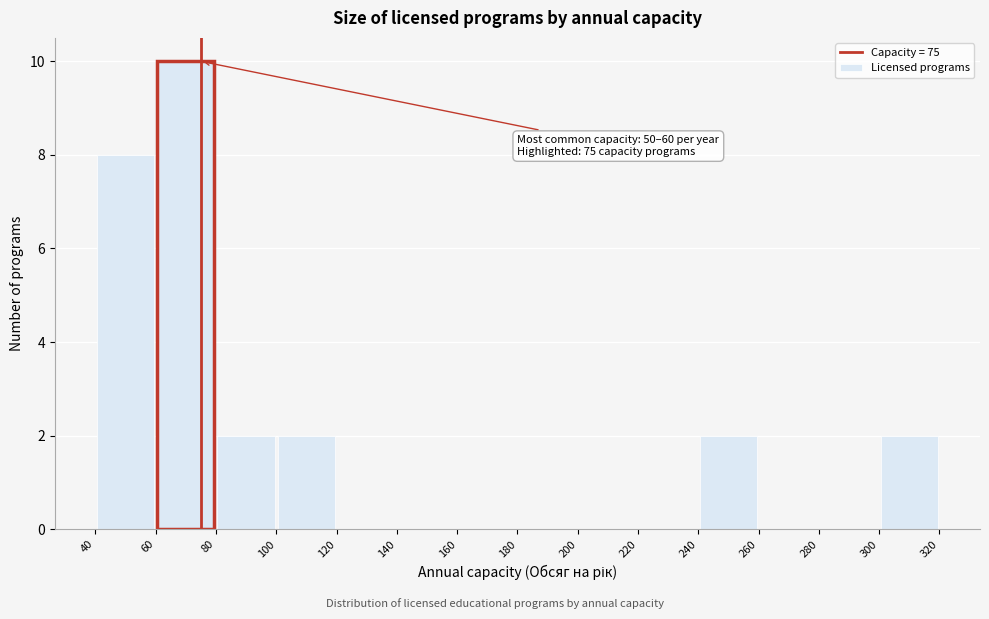

Which range on the x-axis has the tallest bar?

60 to 80